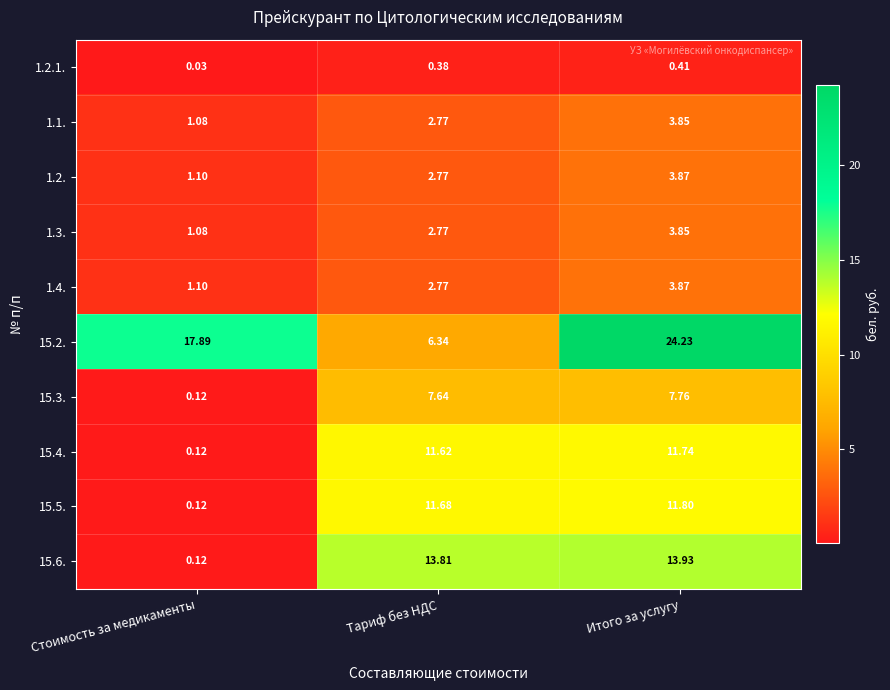

Rank the categories by 15.6. value from lowest to highest.

Стоимость за медикаменты, Тариф без НДС, Итого за услугу